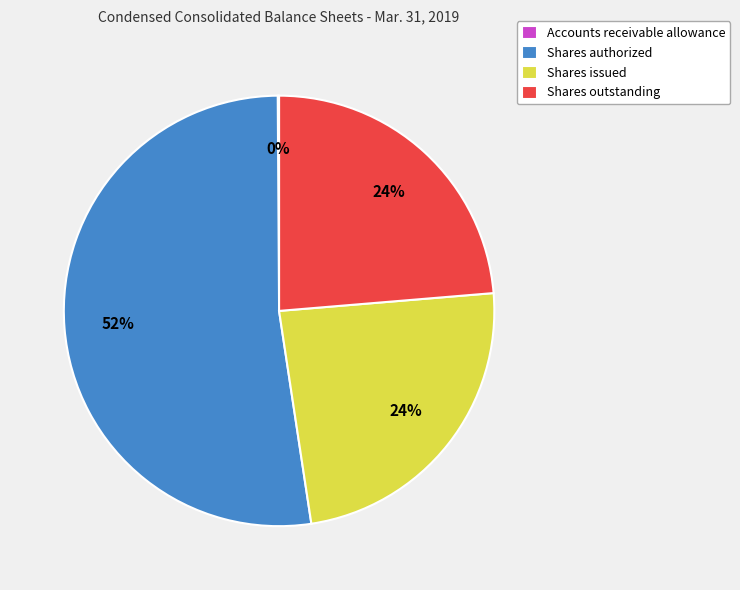

What is the largest slice in the pie chart?

Shares authorized